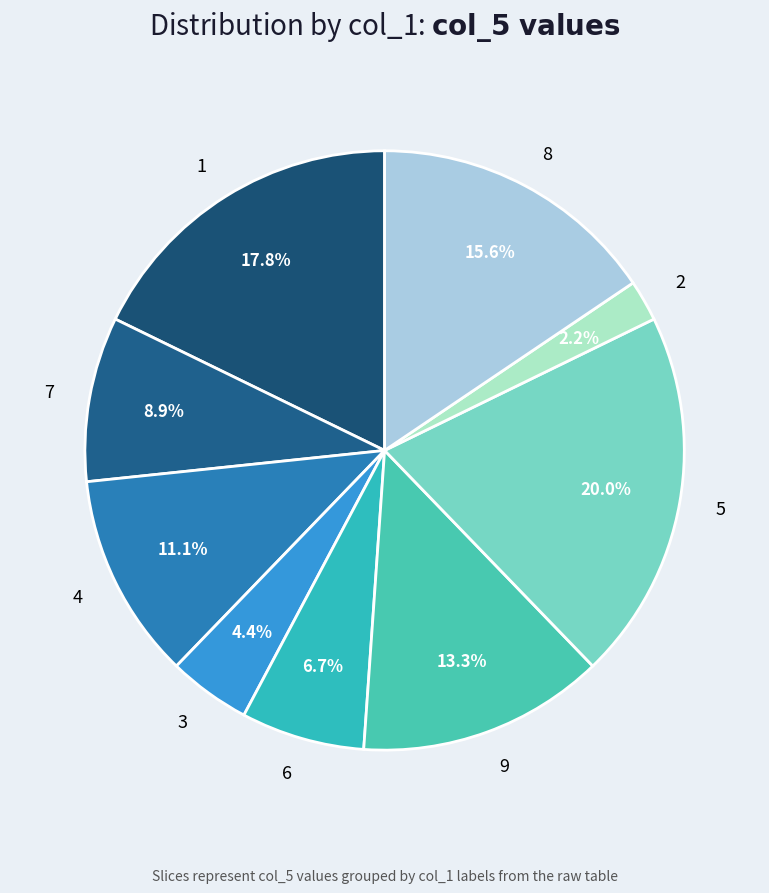

Which category has the biggest portion of the pie?

5